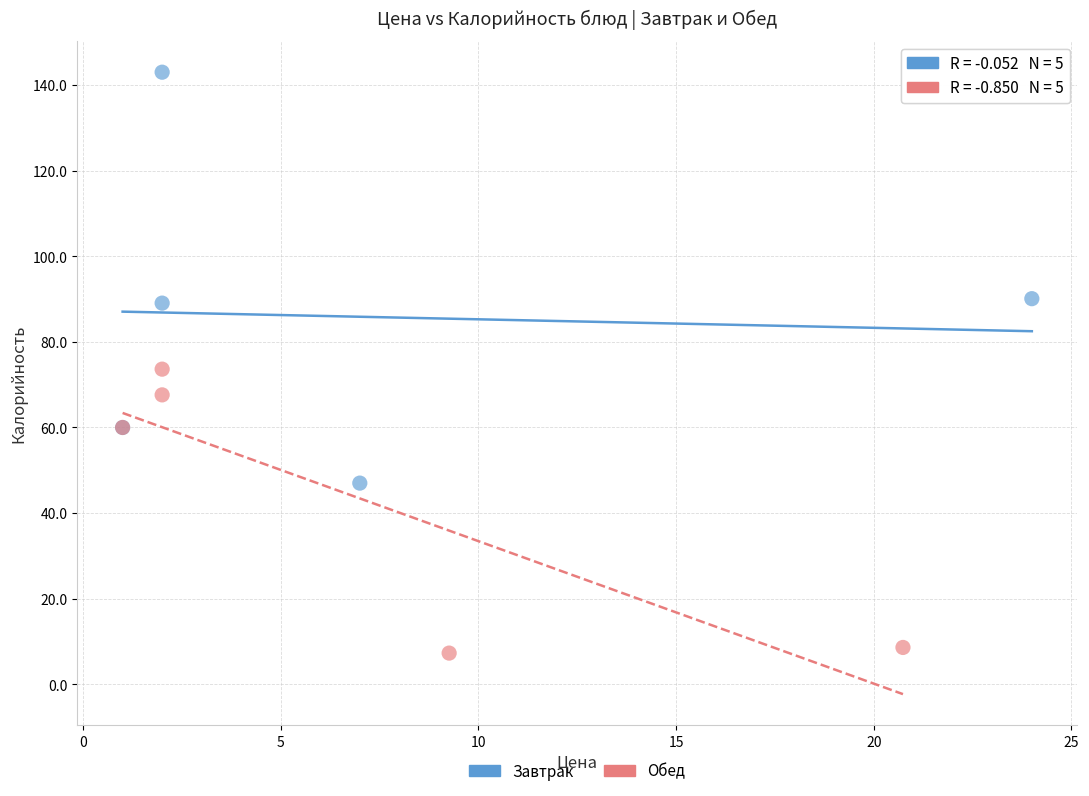

Which series contains the highest Y value?

Завтрак